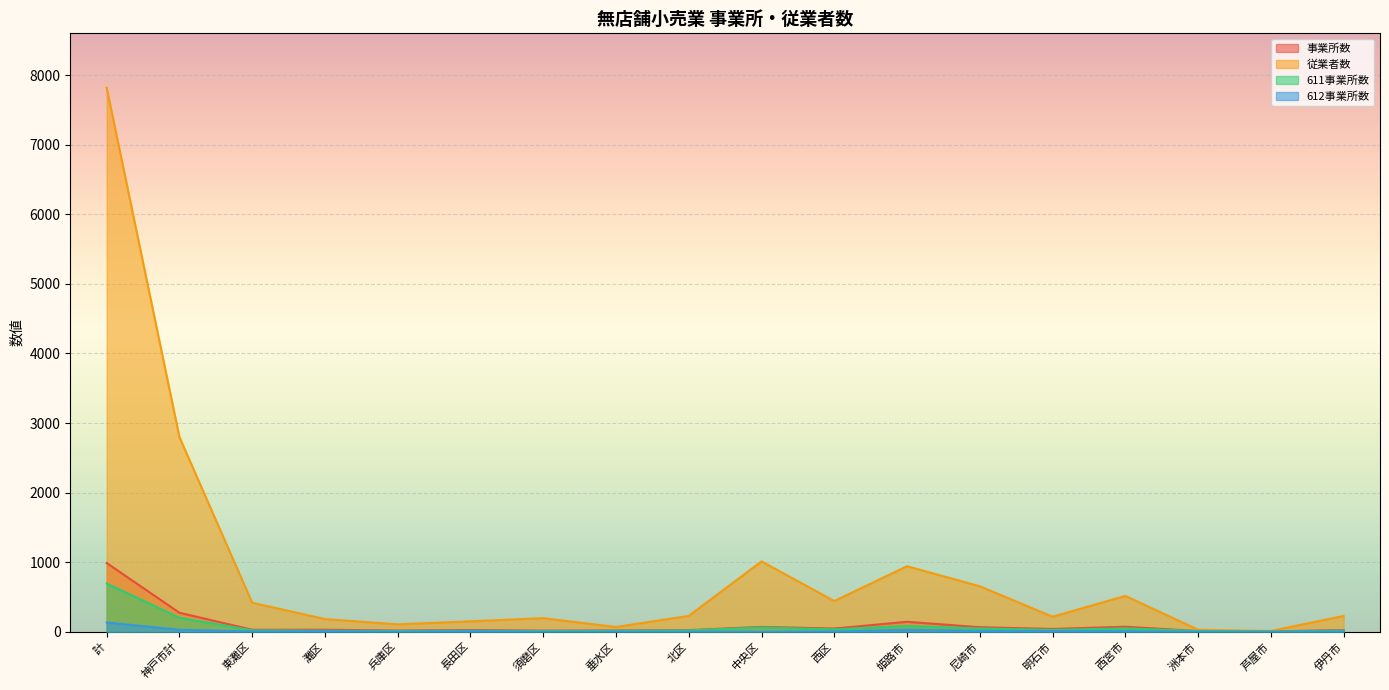

Which series has the widest spread of values?

従業者数